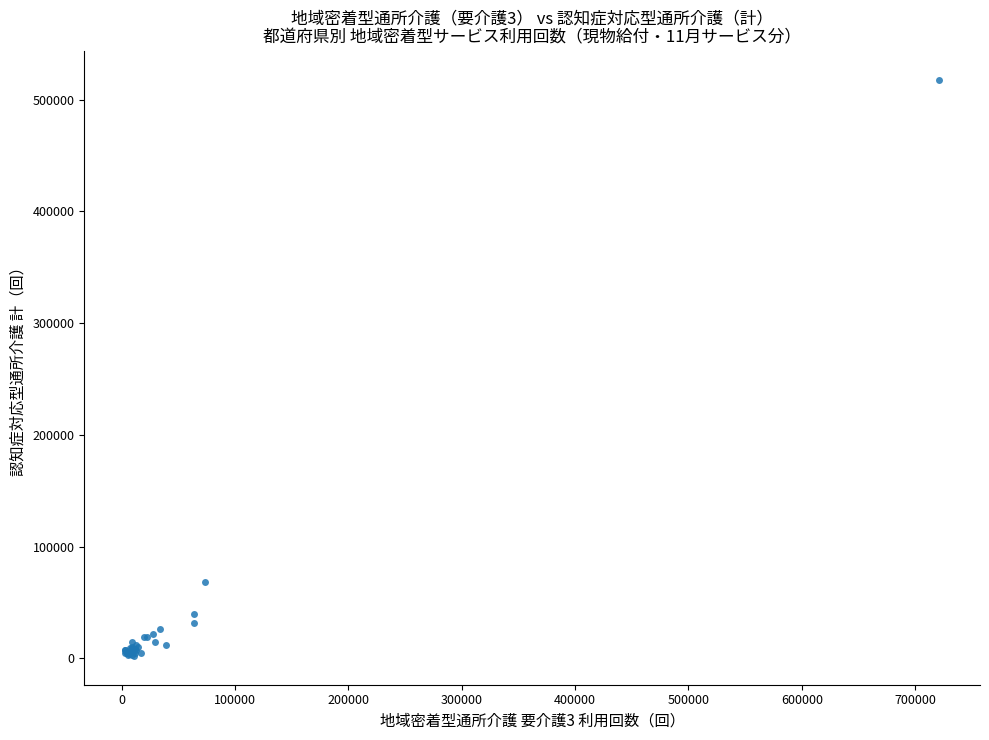

What Y value in the scatter plot is closest to 259958?

67802